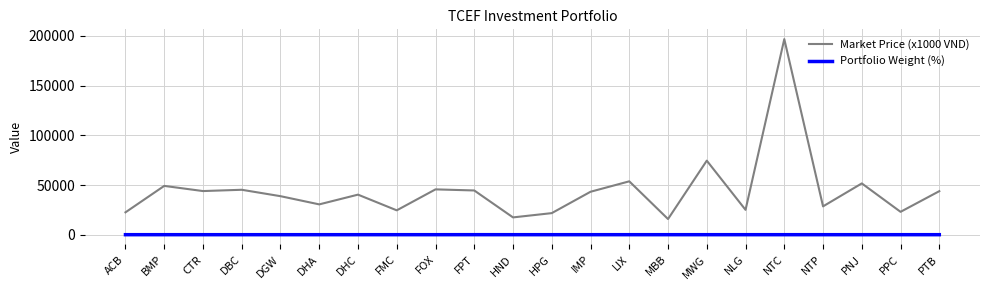

True or false: Portfolio Weight (%) and Market Price (x1000 VND) cross at least once.

False